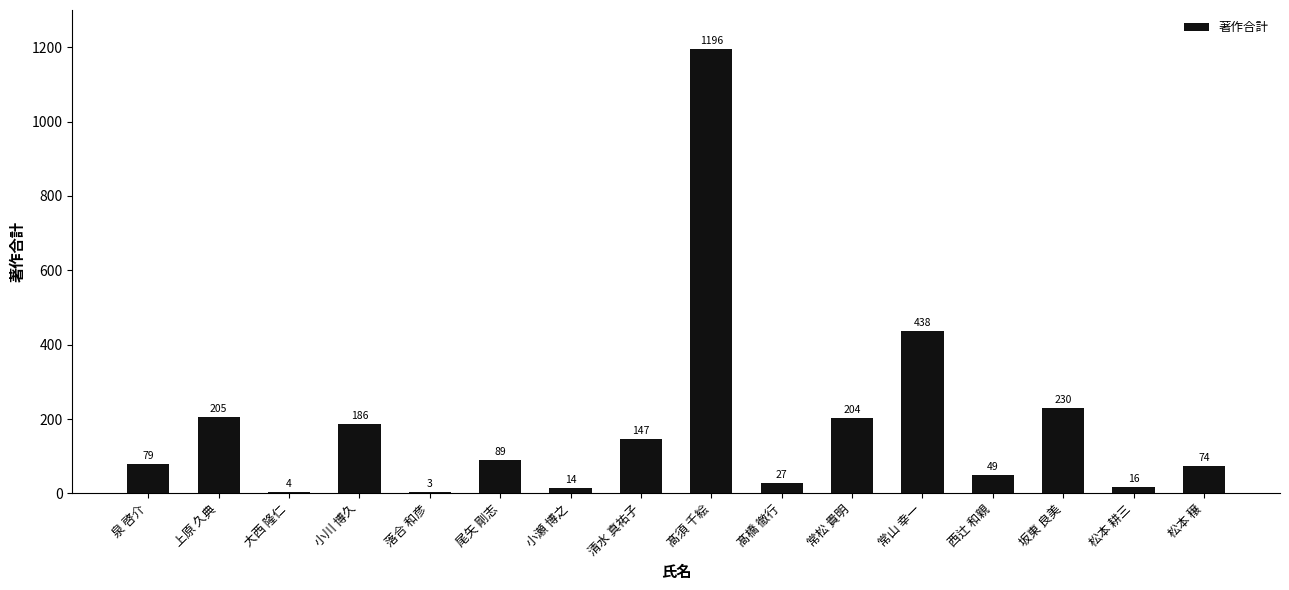

At which label does the data first exceed 89?

上原 久典